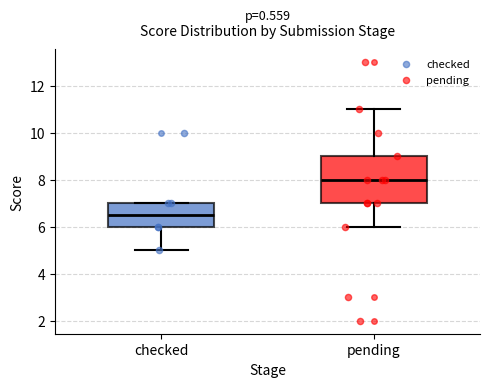

Reading left to right, transcribe this box plot: for each box, give where its median line is, the range the box spans, and where its two whiskers end, as read against the y-axis. The values are not printed on the chart, so give them approximately, as read against the axis.

checked: median 6.6, box 6.0 to 7.0, whiskers 5.0 to 7.0
pending: median 8.0, box 7.0 to 9.0, whiskers 6.0 to 11.0